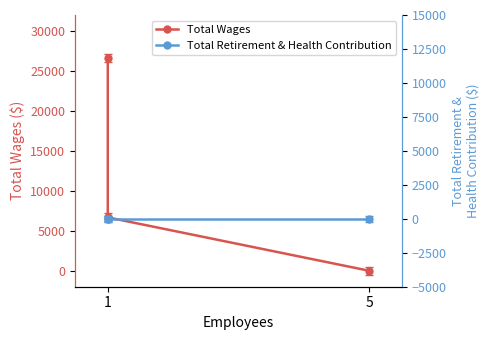

Count the number of data series in this chart.

2